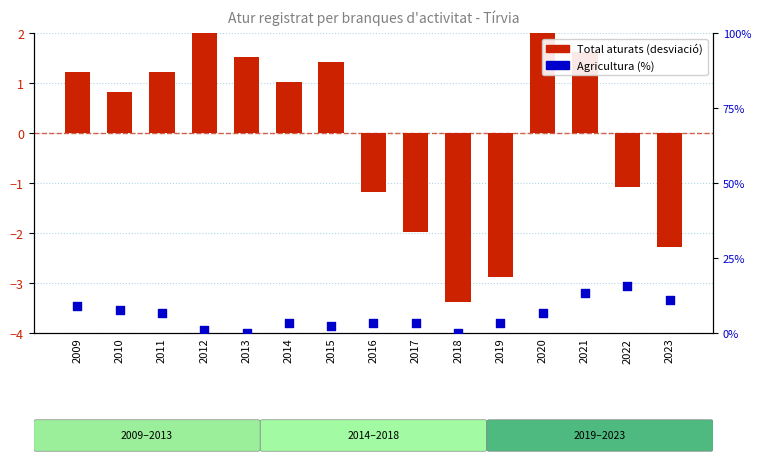

At how many categories does at least one series exceed 12?

2